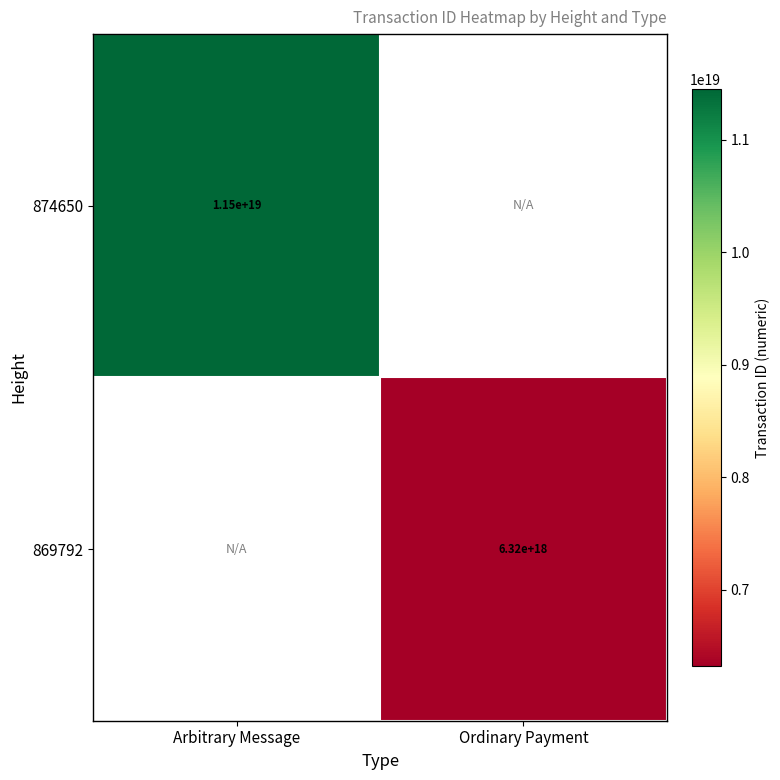

The 874650 series shows 18229815320254793728 at Arbitrary Message. True or false?

False